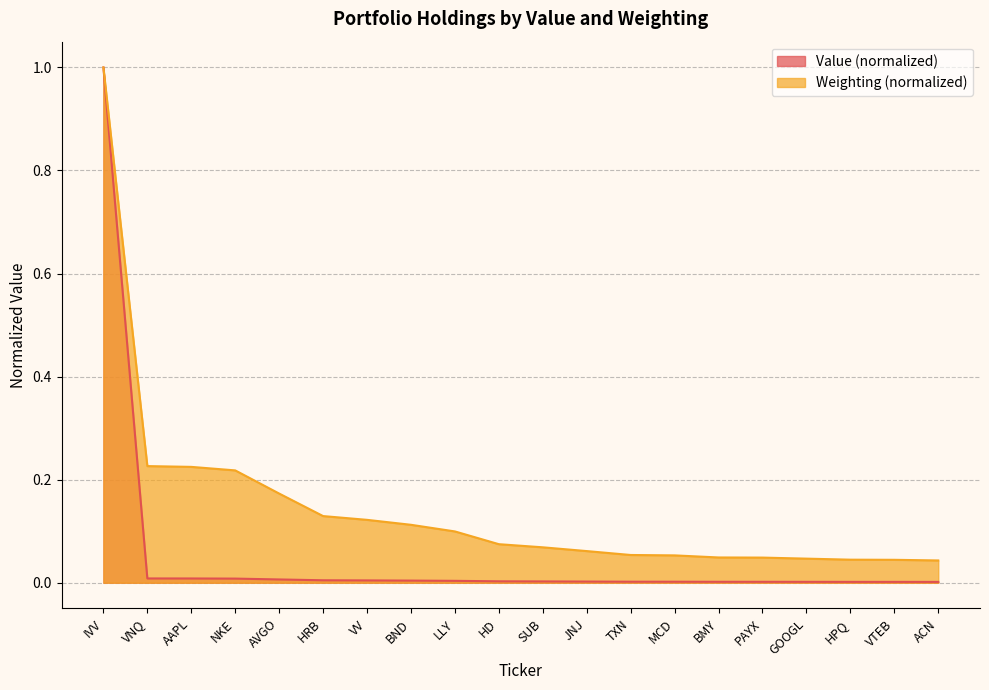

The Weighting series shows 0.1 at HD. True or false?

False